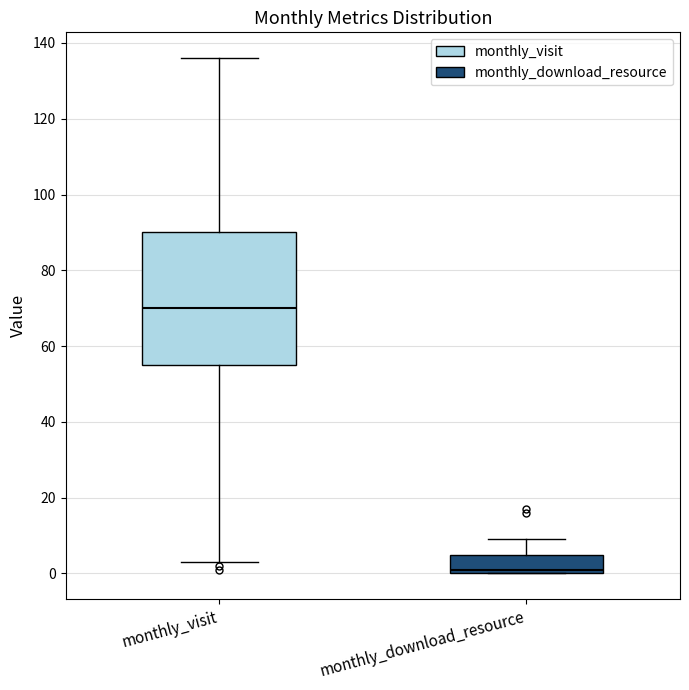

Which box is the tallest, from its lower edge to its upper edge?

monthly_visit